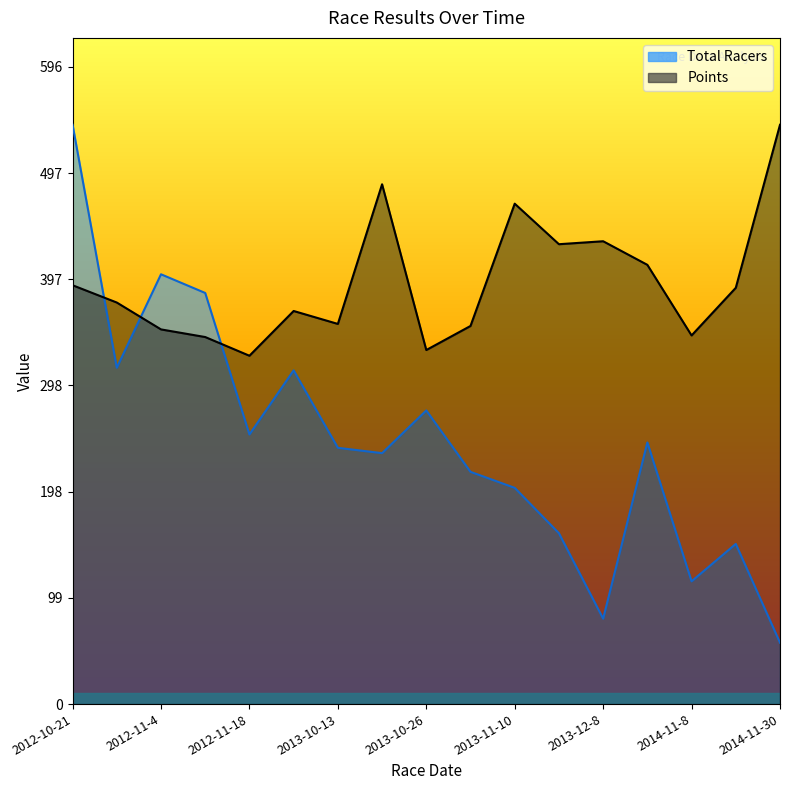

Reading left to right, extract all data points from this chart.

Total Racers: 2012-10-21=542.5	2012-10-27=315.0	2012-11-4=402.5	2012-11-11=385.0	2012-11-18=252.5	2013-10-6=312.5	2013-10-13=240.0	2013-10-20=235.0	2013-10-26=275.0	2013-10-27=217.5	2013-11-10=202.5	2013-11-17=160.0	2013-12-8=80.0	2014-10-19=245.0	2014-11-8=115.0	2014-11-16=150.0	2014-11-30=57.5
Points: 2012-10-21=392.3	2012-10-27=376.1	2012-11-4=350.9	2012-11-11=343.7	2012-11-18=326.2	2013-10-6=368.1	2013-10-13=356.0	2013-10-20=486.8	2013-10-26=331.6	2013-10-27=354.1	2013-11-10=468.6	2013-11-17=430.7	2013-12-8=433.5	2014-10-19=411.4	2014-11-8=345.2	2014-11-16=389.8	2014-11-30=542.5